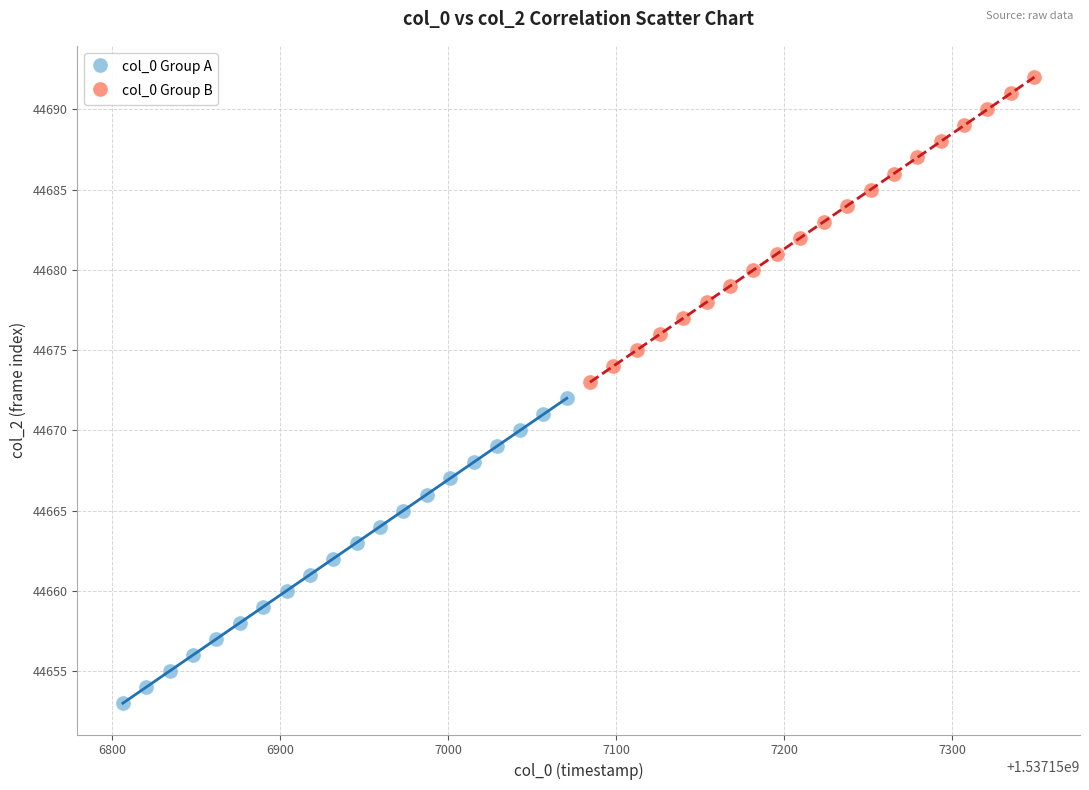

What are all the series names shown in the legend?

col_0 Group A, col_0 Group B